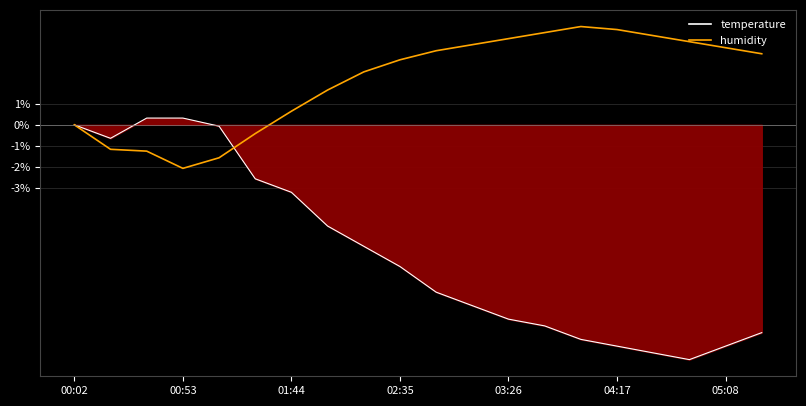

What is the approximate value of temperature_line at 04:17?

-10.6